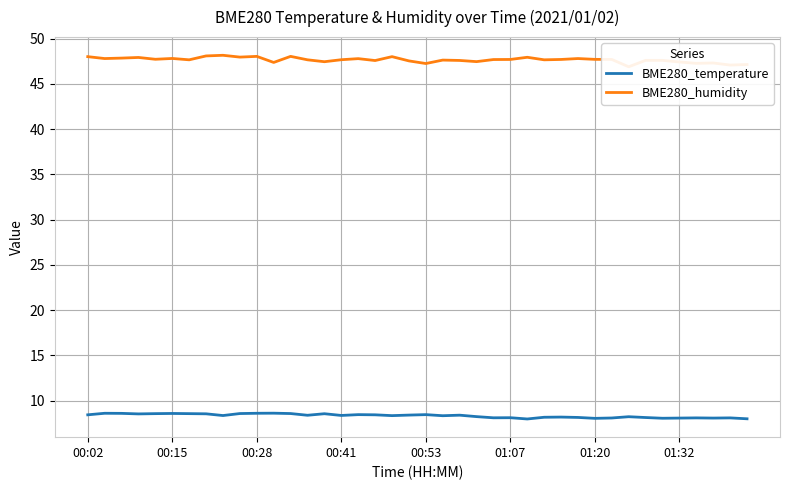

True or false: BME280_temperature and BME280_humidity intersect in this chart.

False